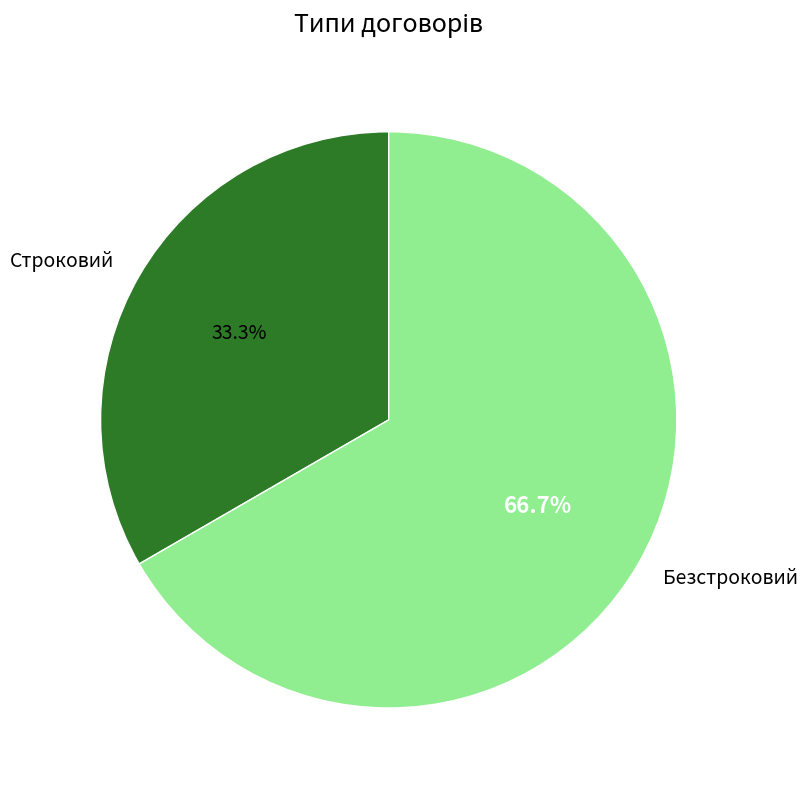

Combined, do Строковий and Безстроковий account for over 50%?

Yes